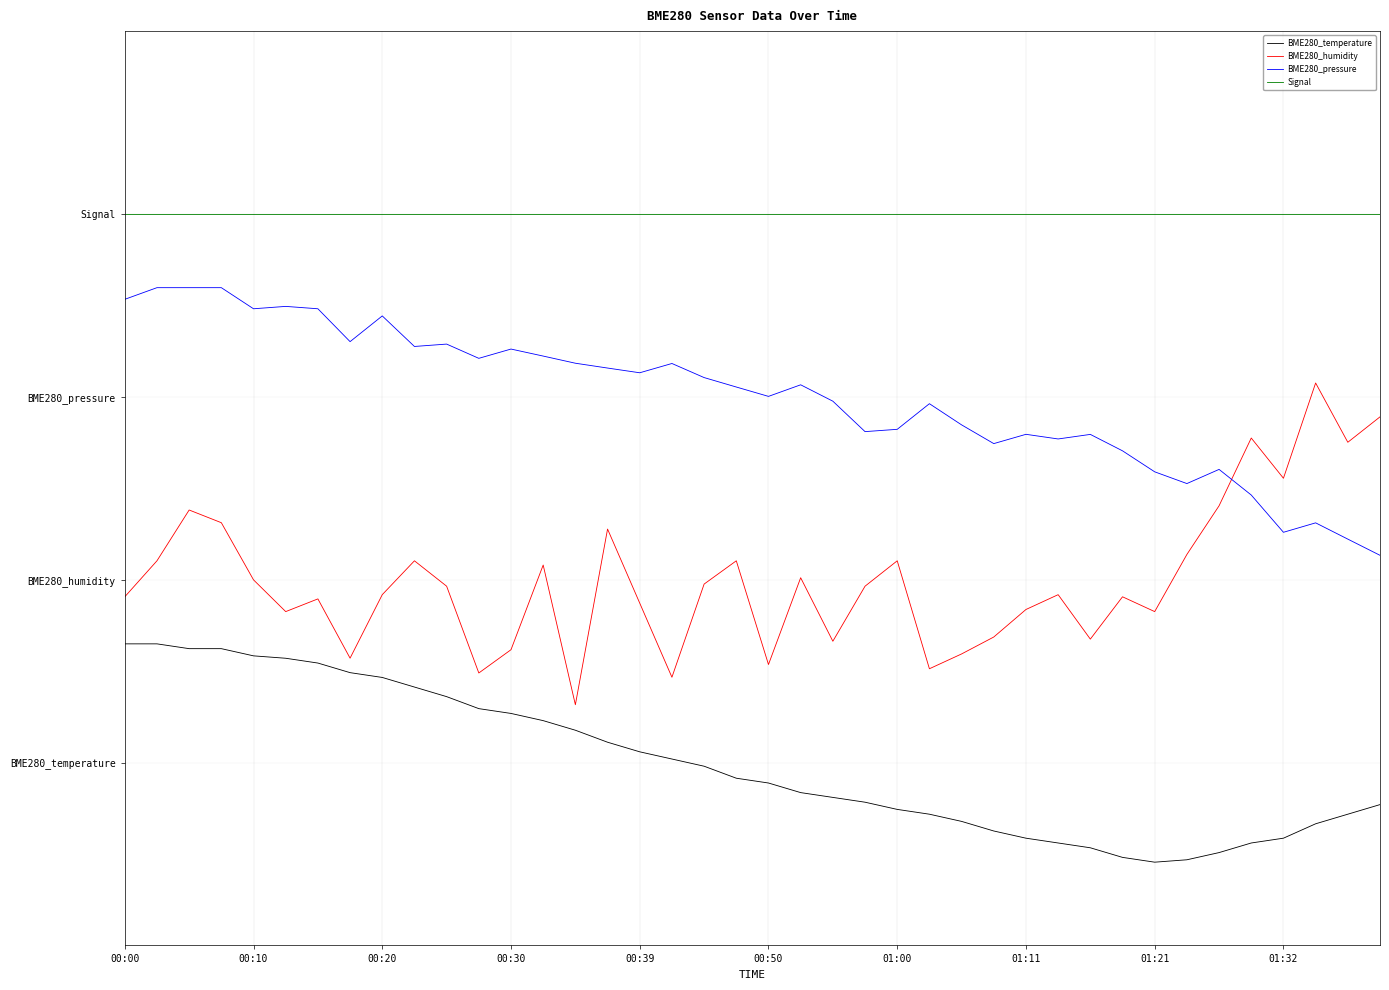

True or false: Signal has more than 2 points higher than both neighbors.

False